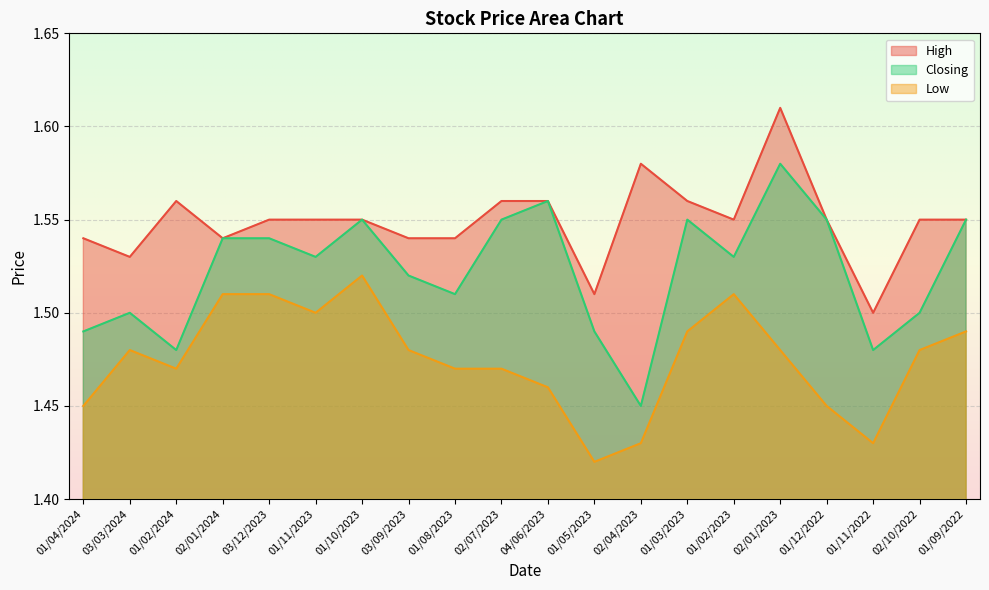

True or false: Low and High cross at least once.

False